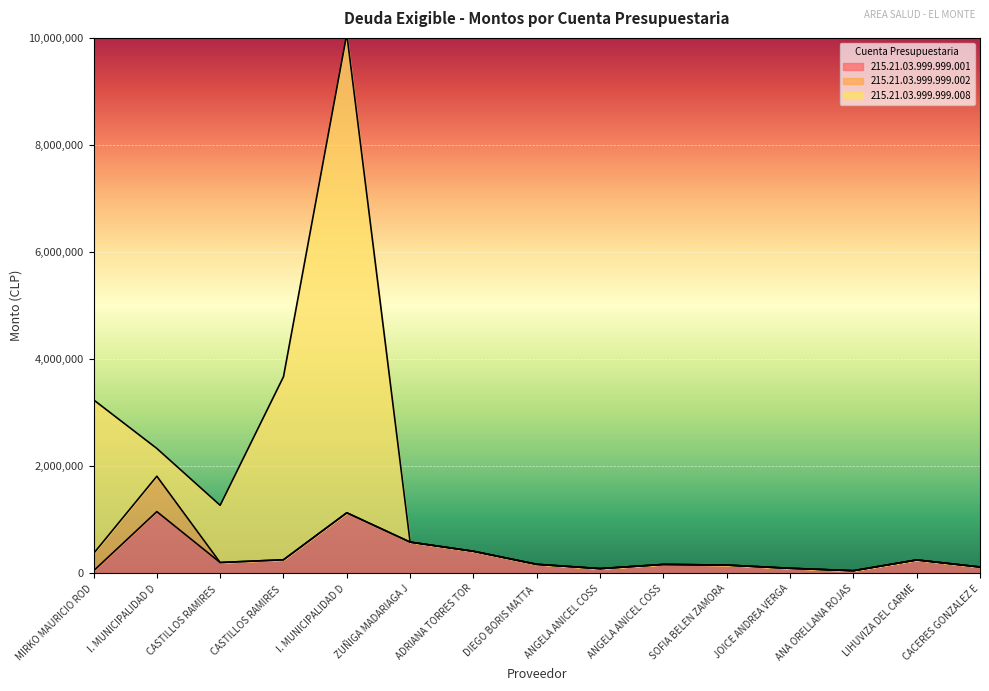

What is the highest value of the 215.21.03.999.999.008 series?

10072800